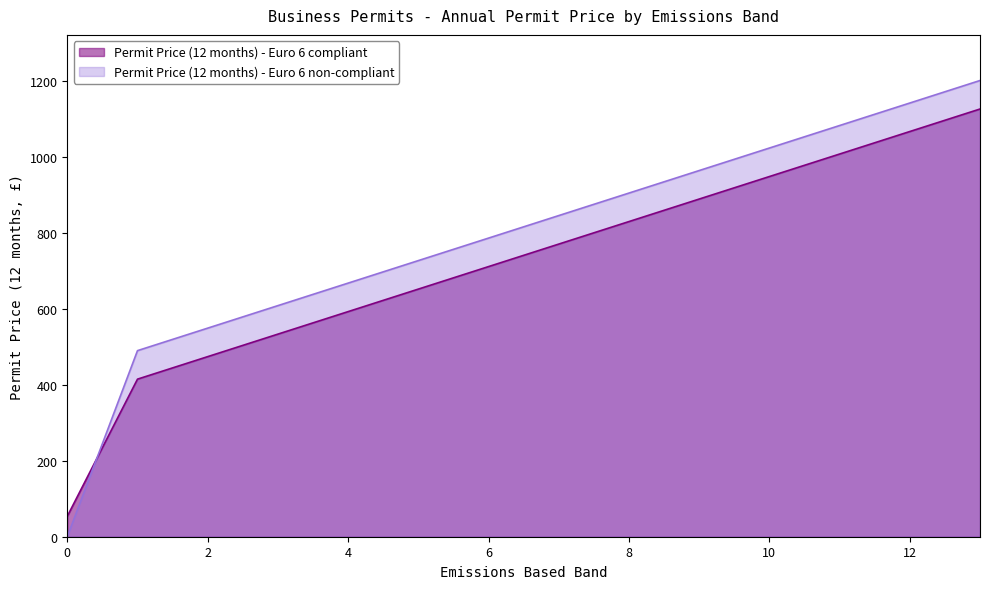

How many lines are shown in the chart?

2